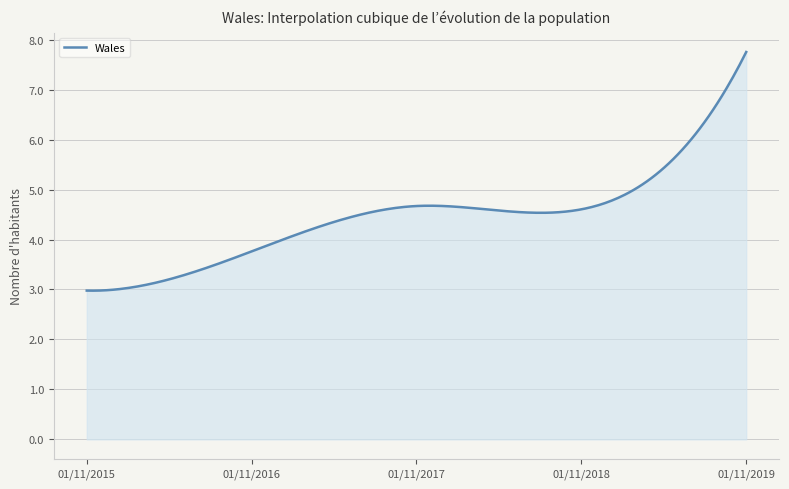

What is the difference between the maximum and minimum values?

4.8